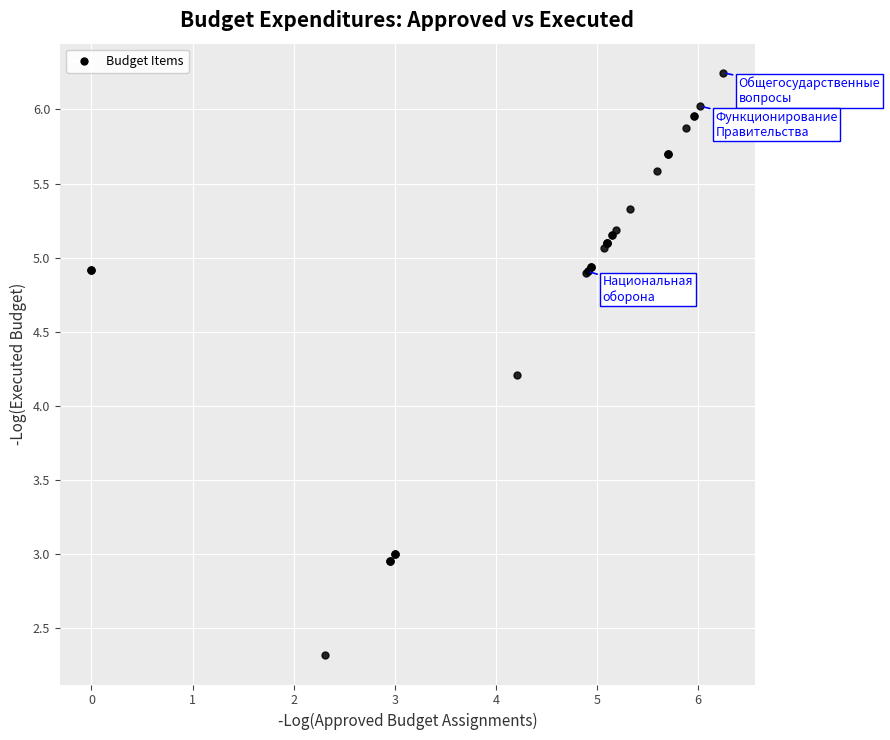

What Y value in the scatter plot is closest to 4?

4.2